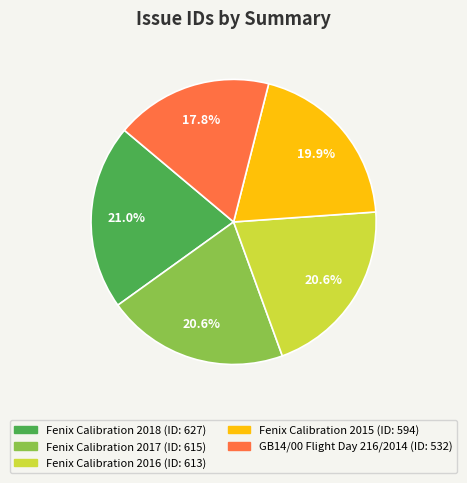

How many slices are in this pie chart?

5